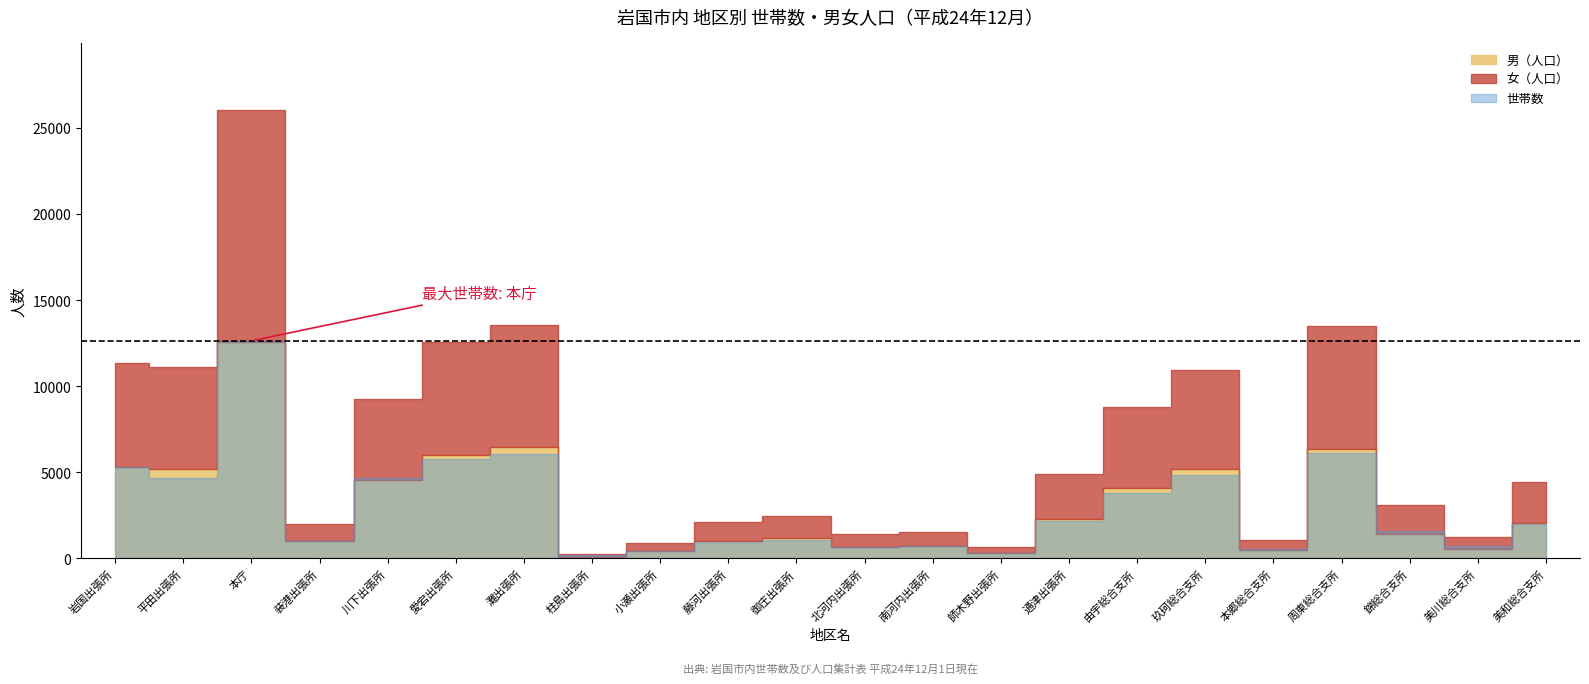

Which series has the largest range (max minus min)?

女（人口）